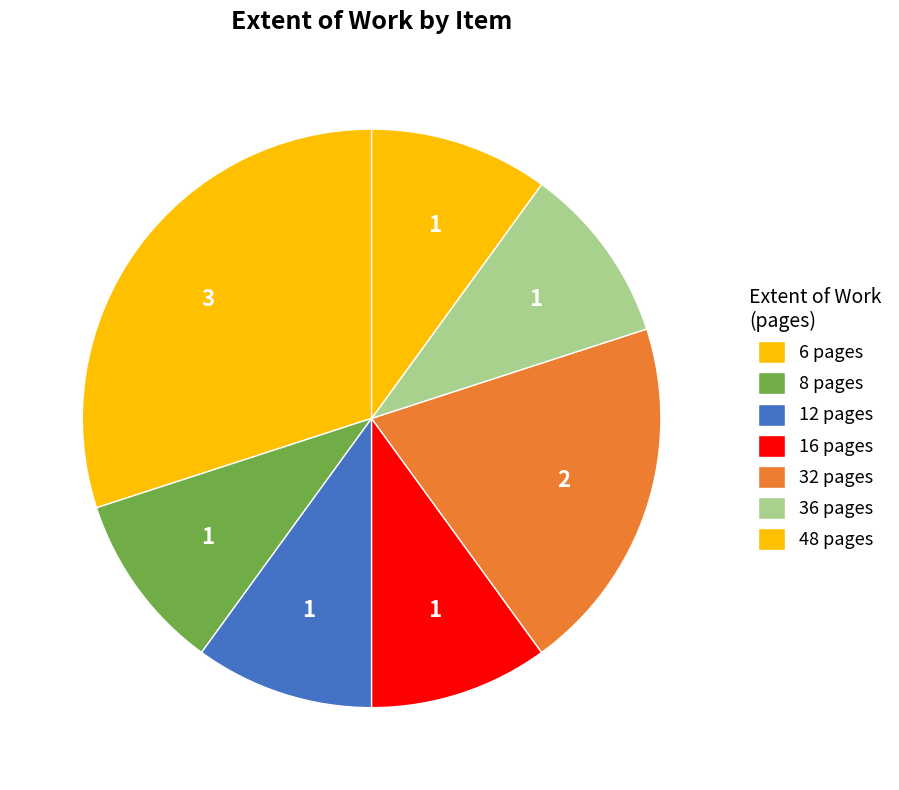

How many segments does this pie chart have?

7